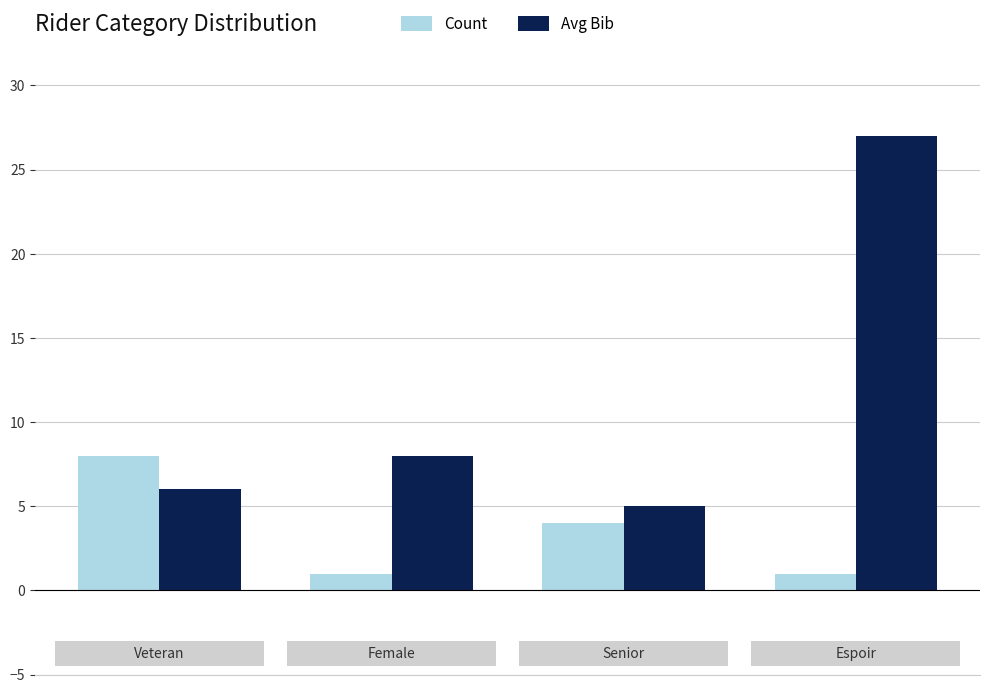

Which series has the largest range (max minus min)?

Avg Bib